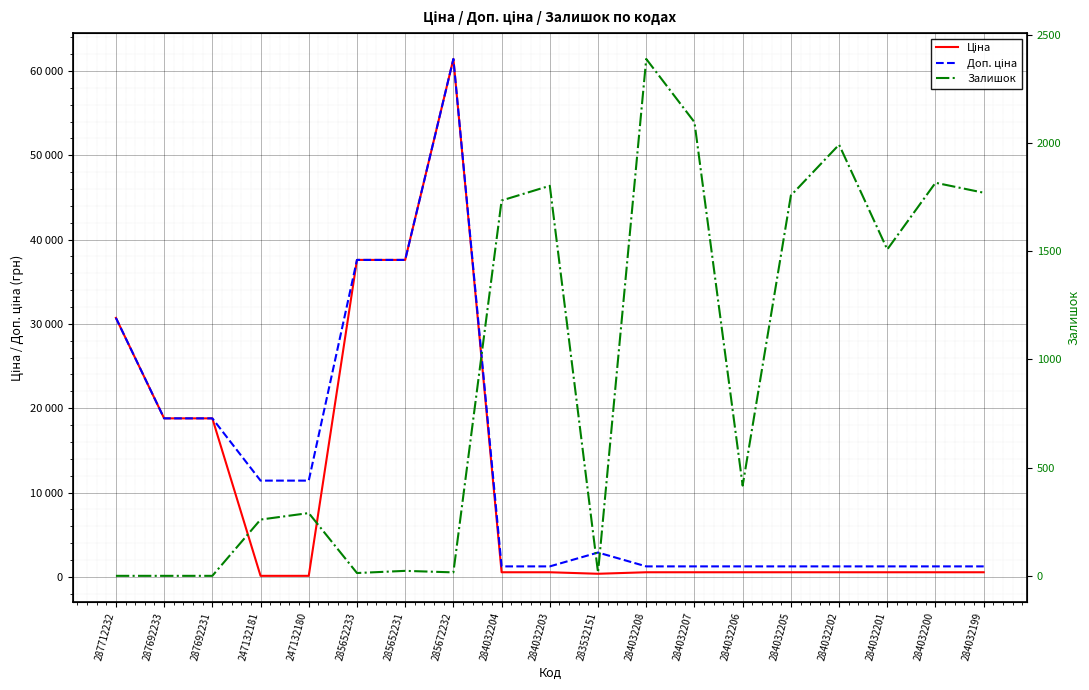

How many data points in Ціна are less than 539?

3